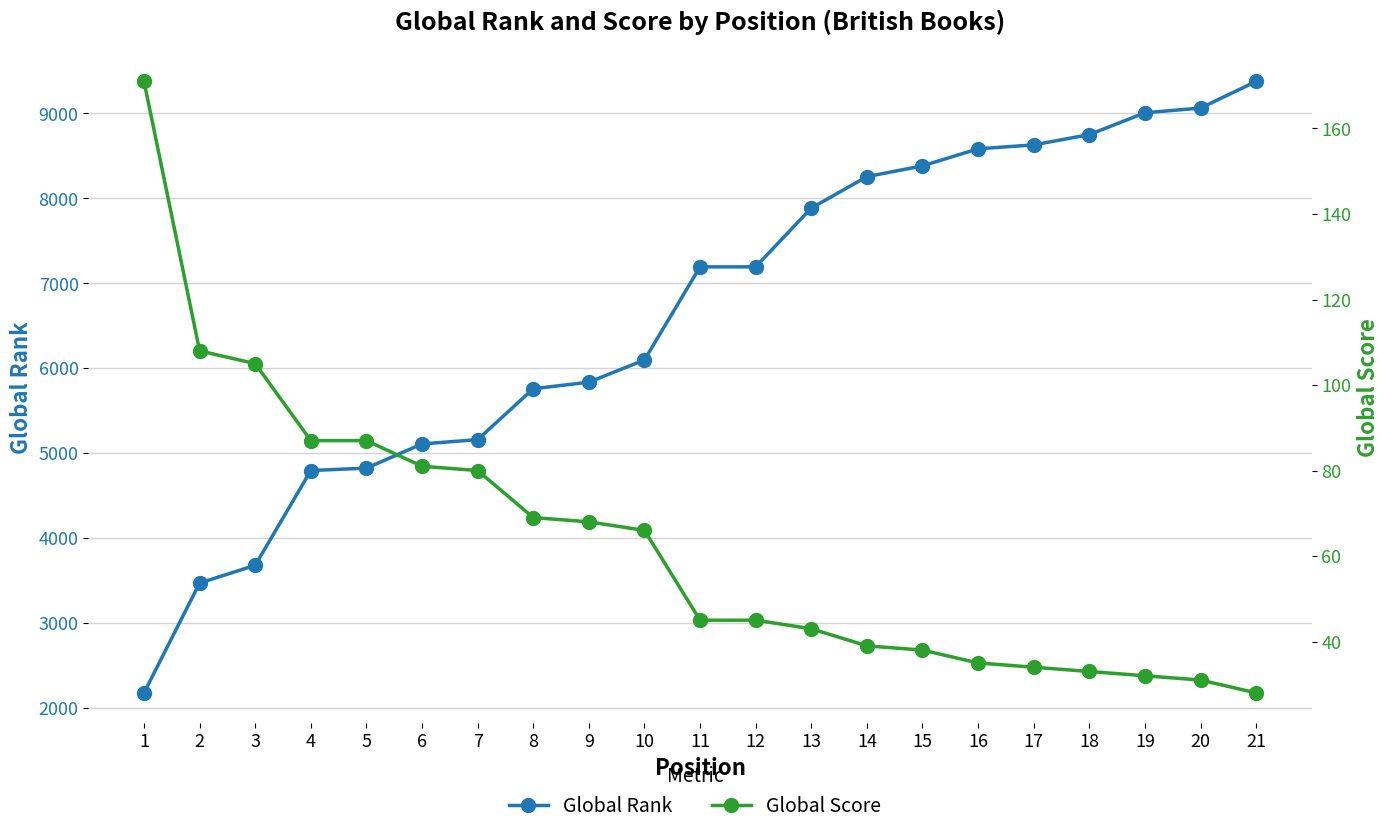

What is the sum of the Global Rank values at 12 and 19?

16200